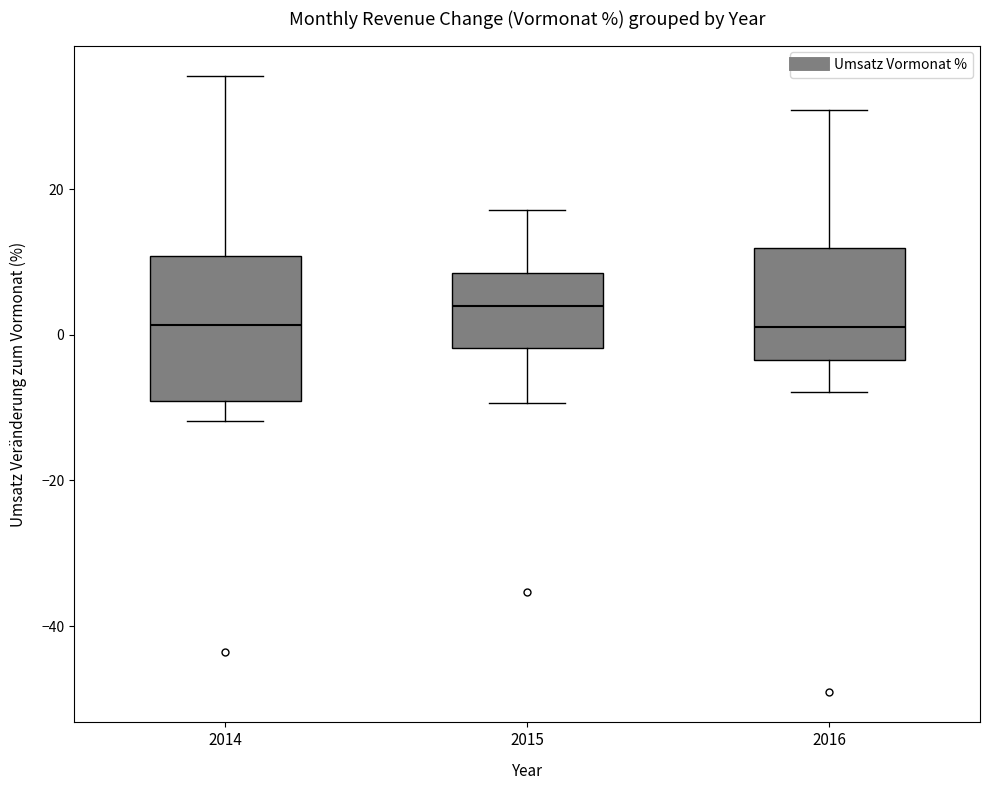

Which box is the tallest, from its lower edge to its upper edge?

2014